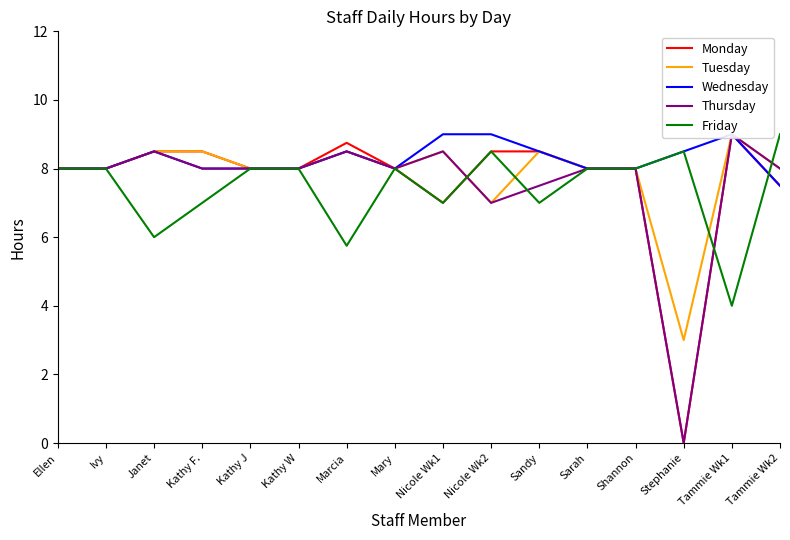

True or false: Friday has a value of 8.0 at Kathy W.

True